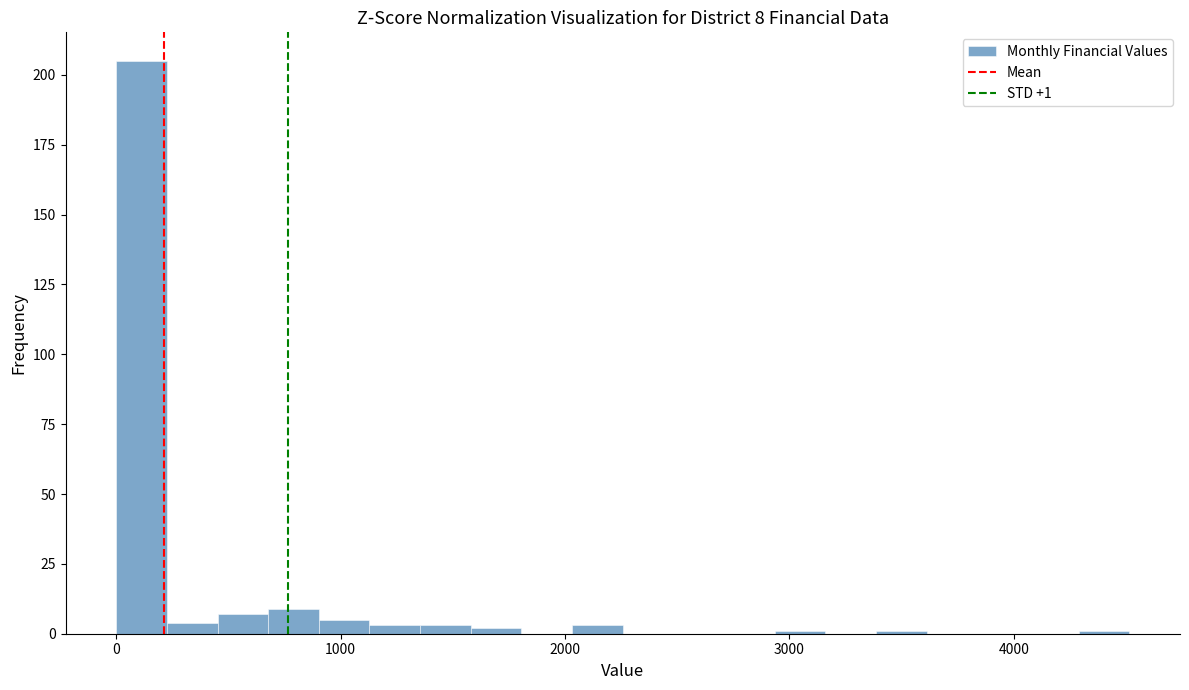

Around what value on the x-axis is the tallest bar? Give the approximate position of its centre, as read against the axis.

100